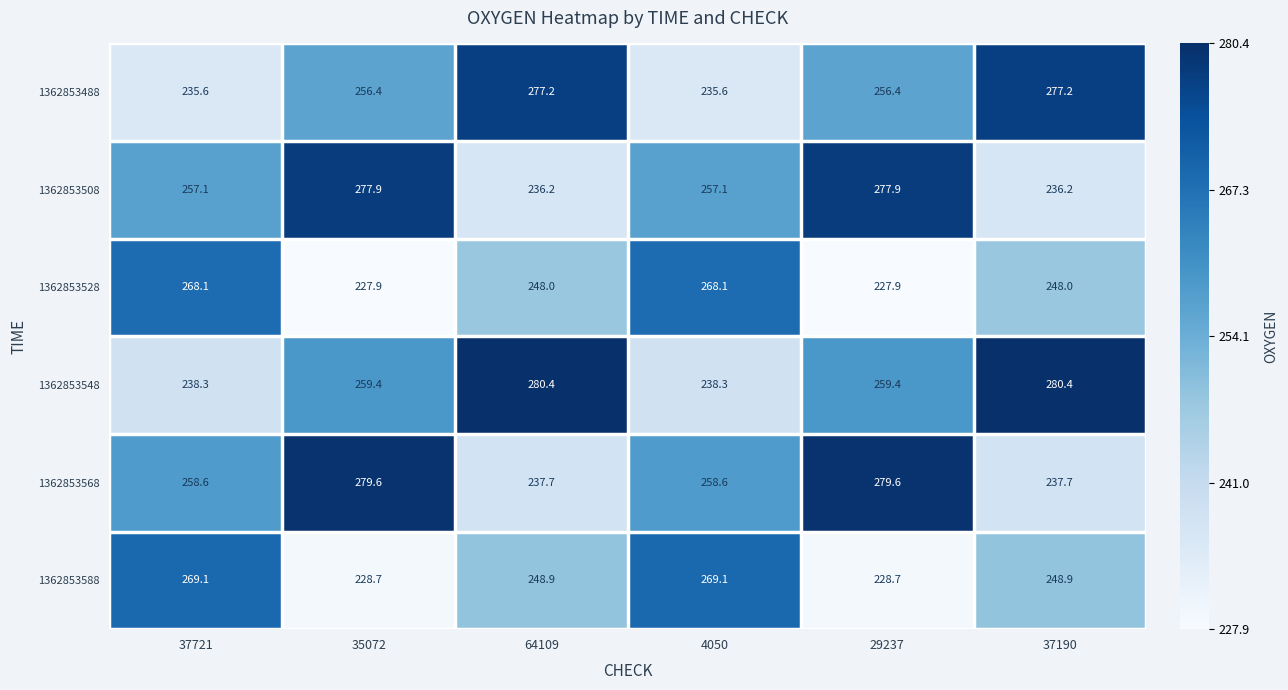

What is the total value across all series at 4050?

1526.8